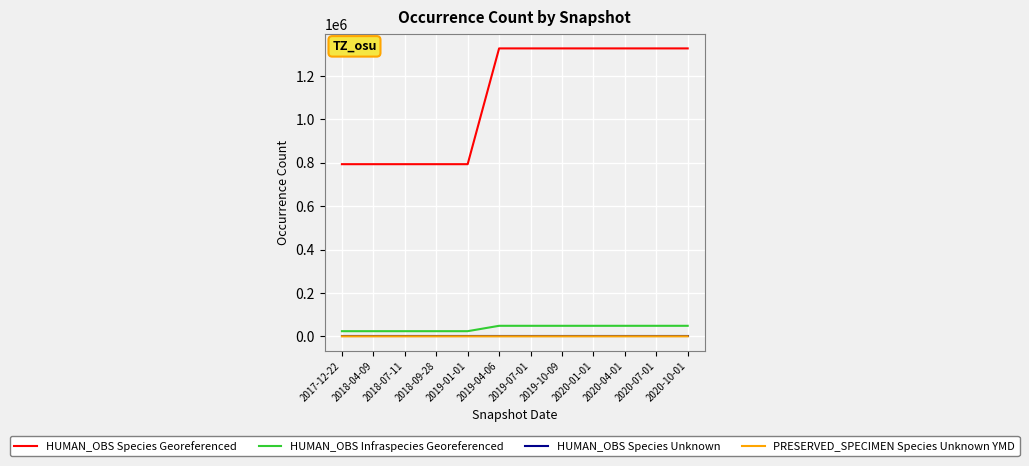

What is the maximum value shown in the chart?

1327296